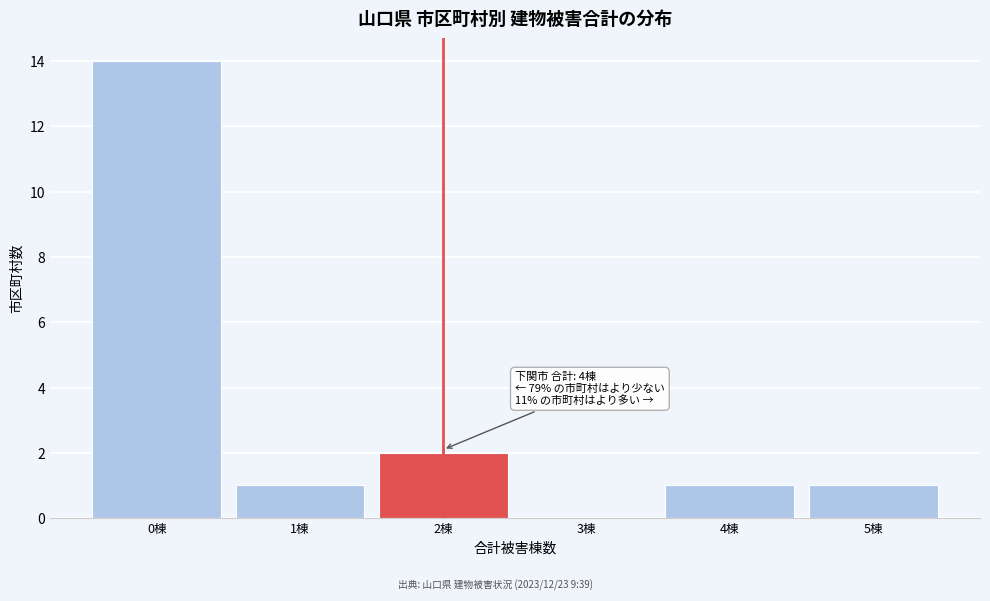

Which range on the x-axis has the tallest bar?

-0.5 to 0.5